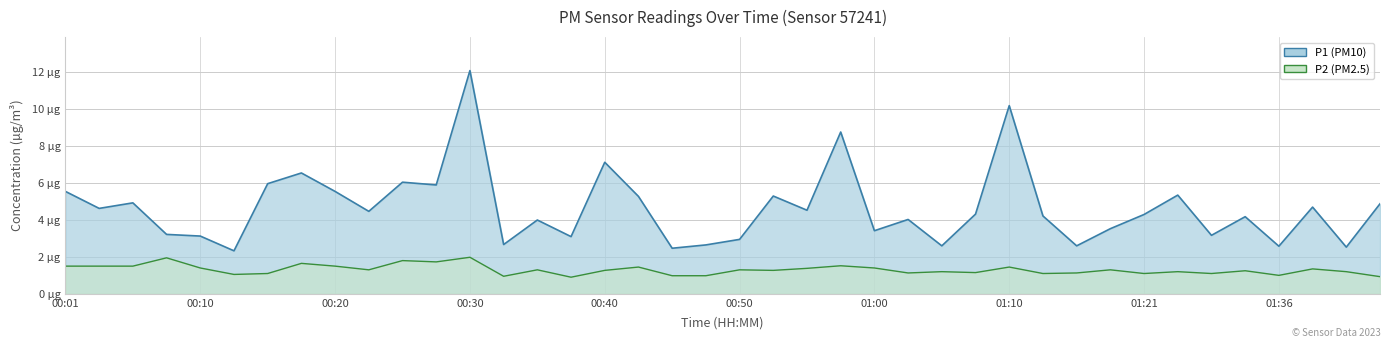

Which has a higher value, 00:45 or 01:03?

01:03